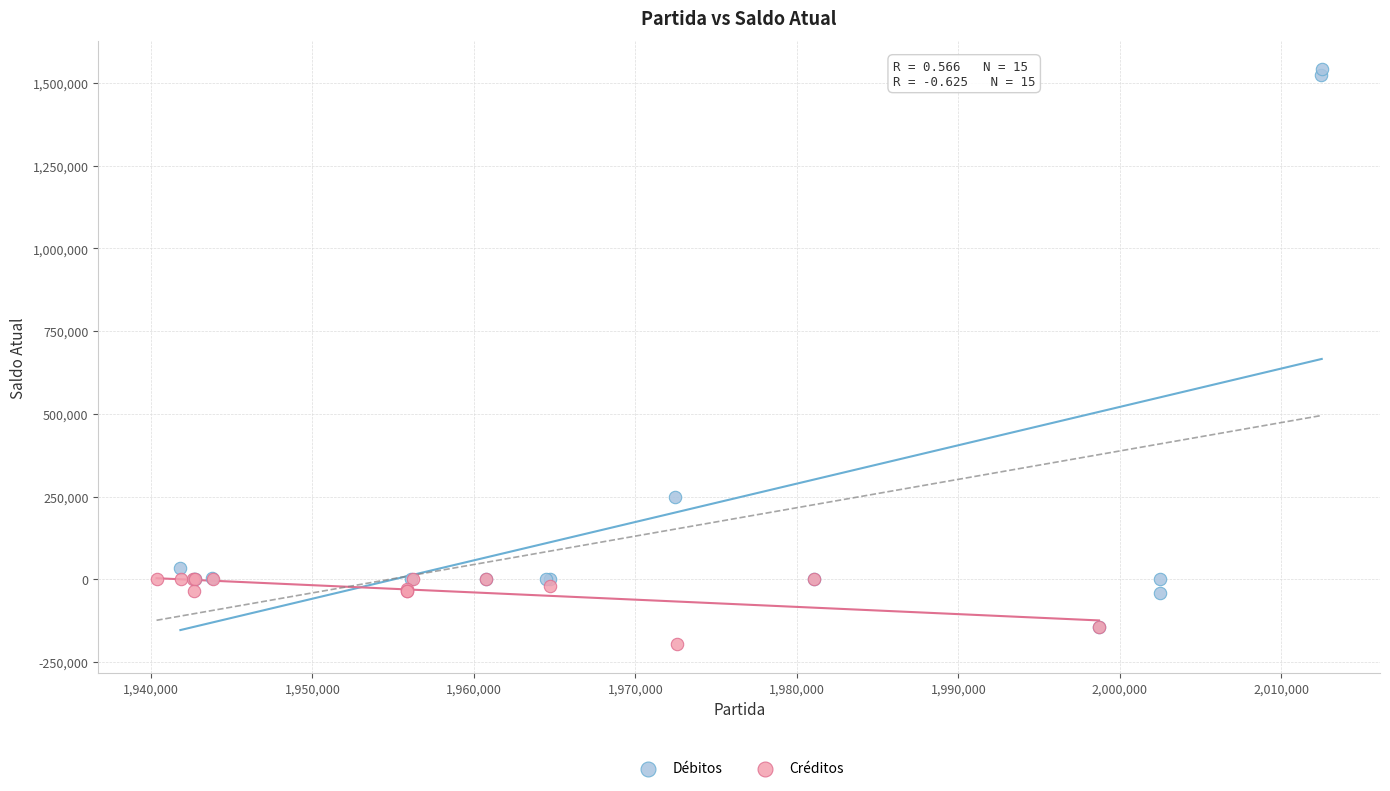

Which series has the widest spread of Y values?

Débitos